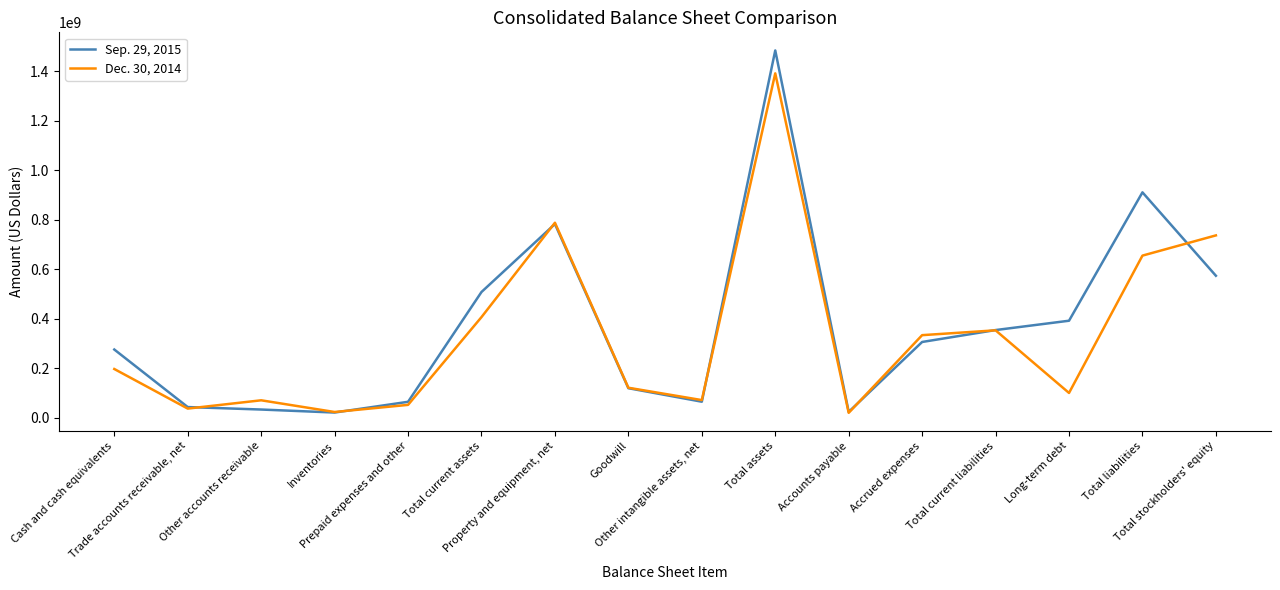

What is the approximate value of Sep. 29, 2015 at Inventories, to the nearest 50?

20631000